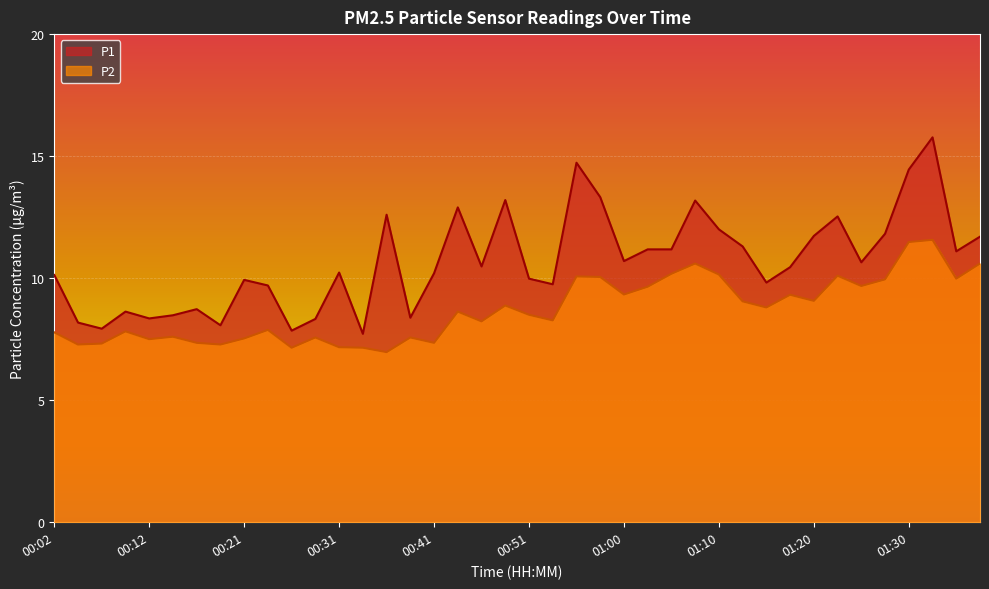

Rank the categories by P1 value from highest to lowest.

01:32, 00:55, 01:30, 00:58, 00:48, 01:08, 00:43, 00:36, 01:22, 01:10, 01:27, 01:20, 01:37, 01:13, 01:03, 01:05, 01:34, 01:00, 01:25, 00:46, 01:17, 00:31, 00:41, 00:02, 00:51, 00:21, 01:15, 00:53, 00:24, 00:16, 00:09, 00:14, 00:38, 00:12, 00:29, 00:04, 00:19, 00:07, 00:26, 00:34